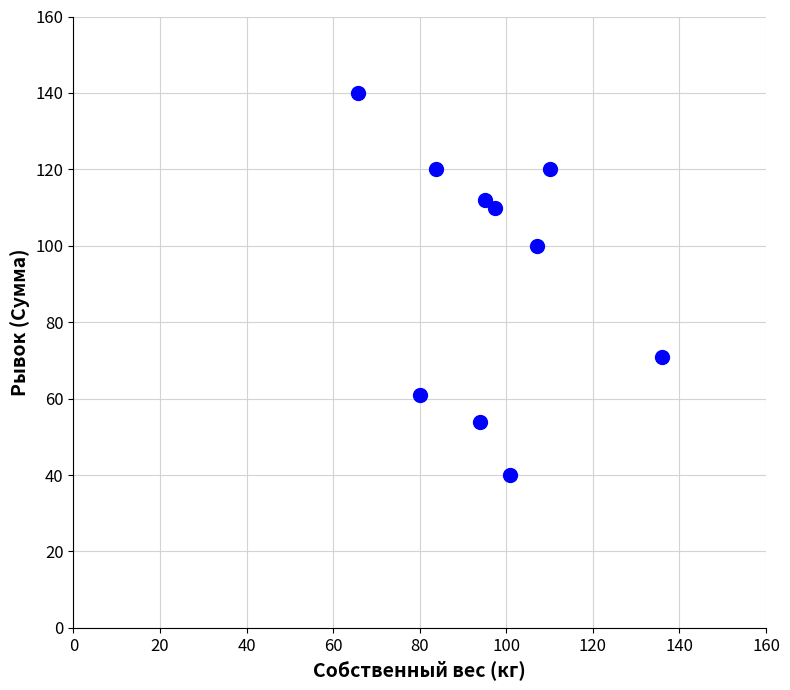

What is the range of Y values (max minus min)?

100